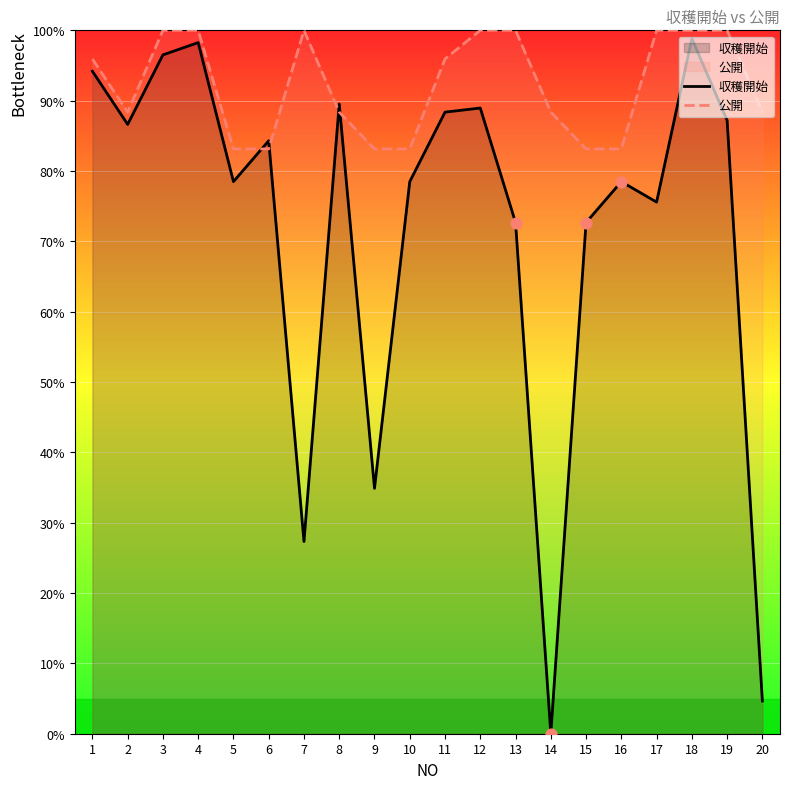

What is the total value across all series at 3?

196.5